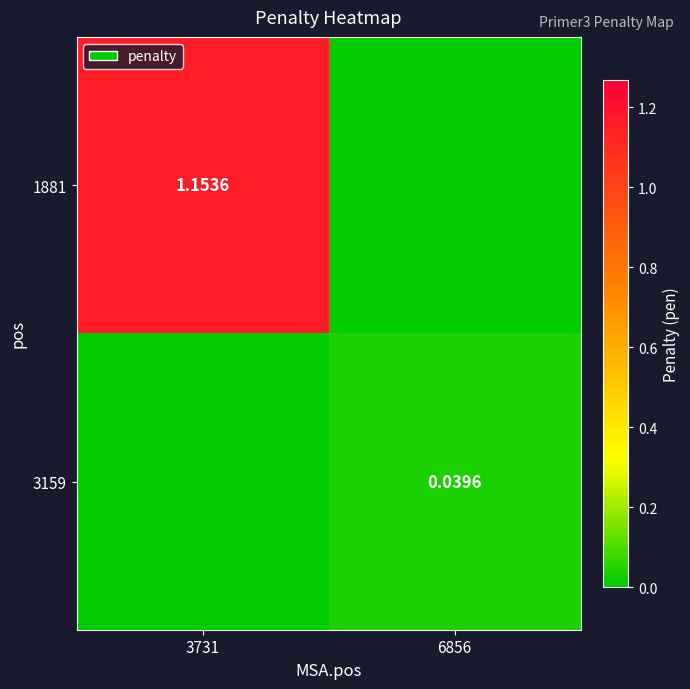

Is it true that 1881 equals 1.2 at 3731?

True